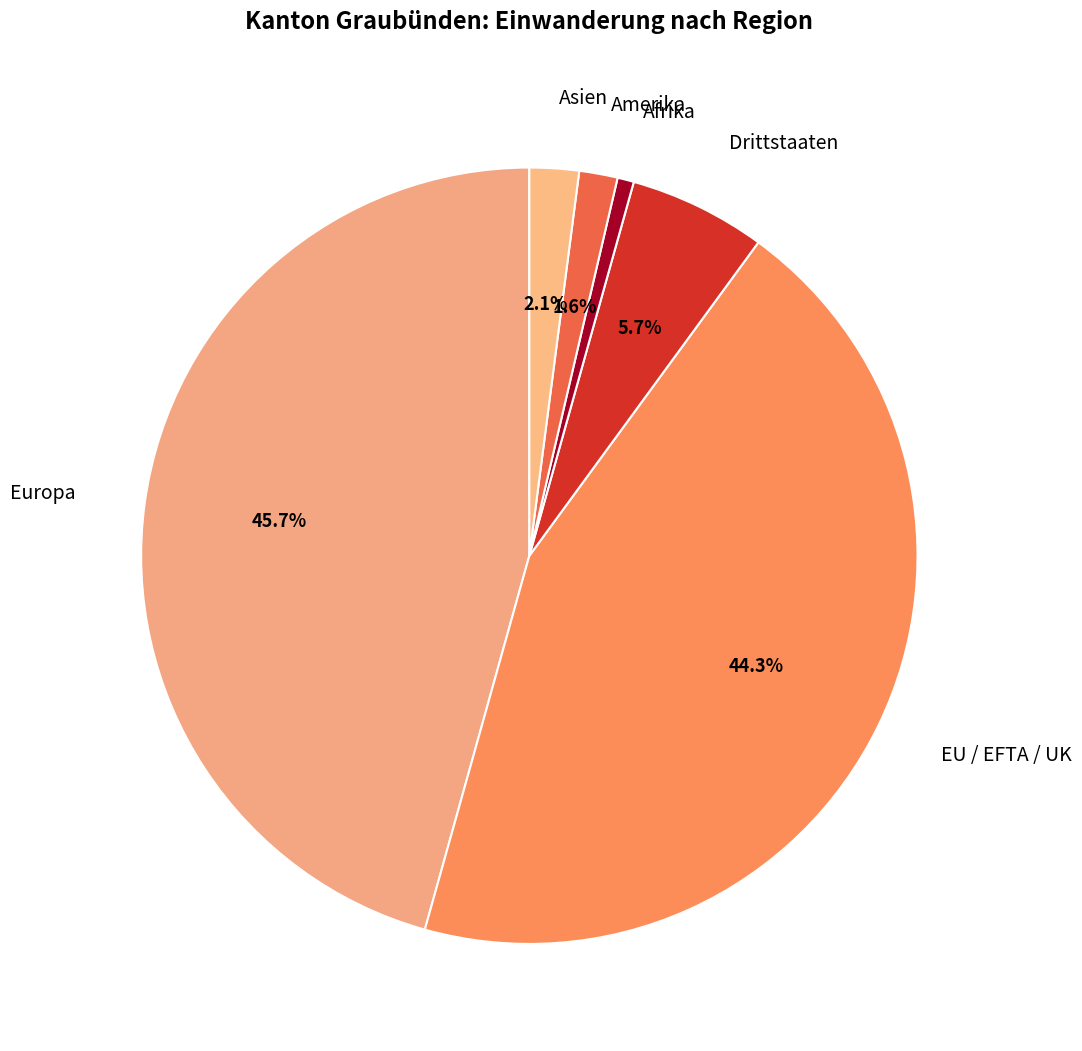

Which slice is the largest?

Europa